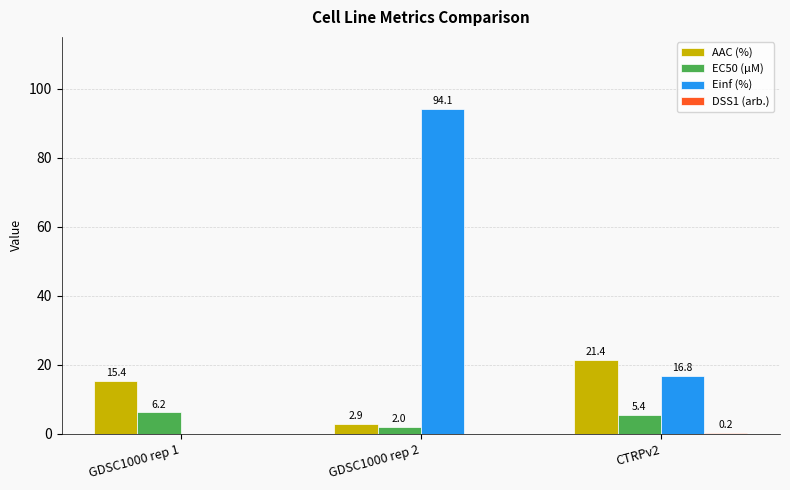

Is it true that EC50 (µM) equals 2.0 at GDSC1000 rep 2?

True